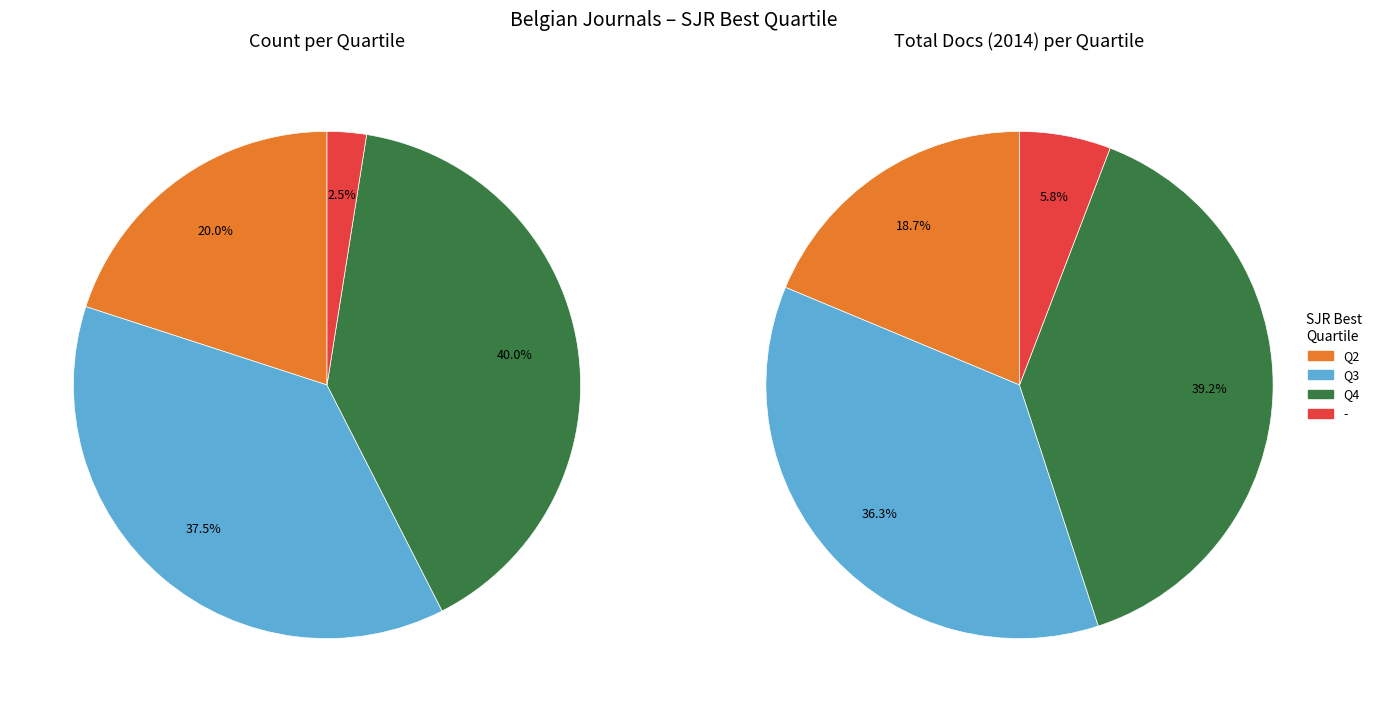

Does any single category account for the majority?

No